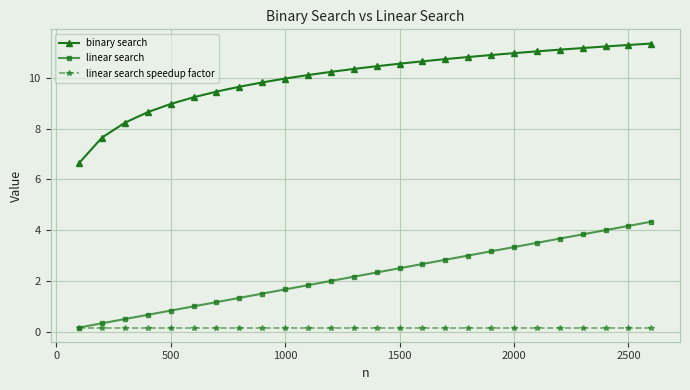

What is the maximum value for binary search?

11.3